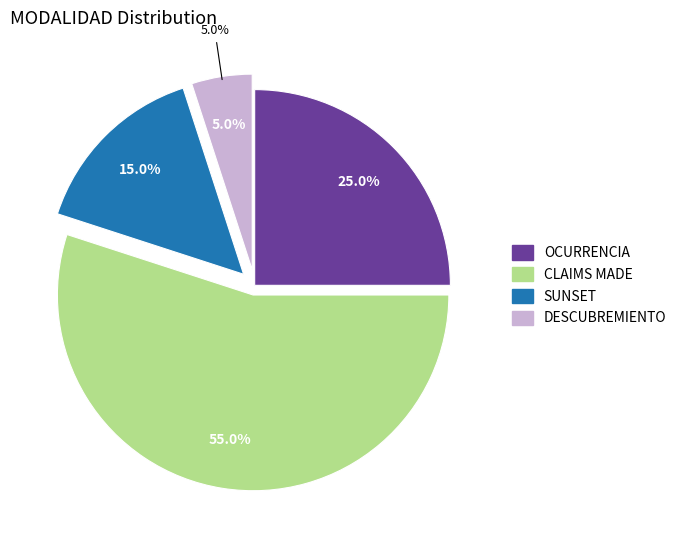

What is the majority slice?

CLAIMS MADE